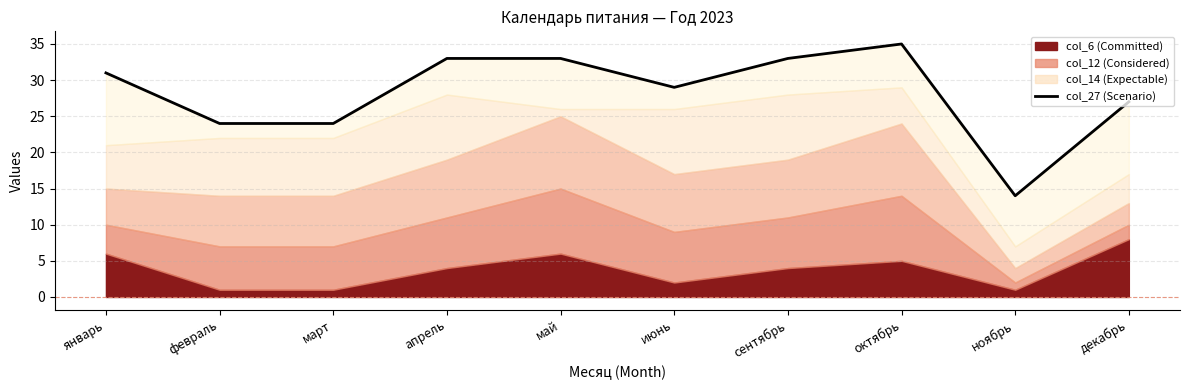

What is the maximum value shown in the chart?

35